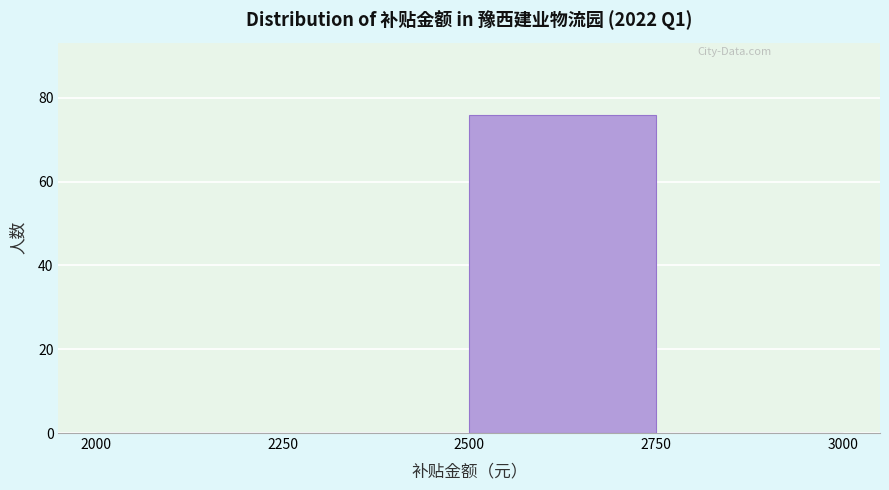

Reading left to right, list every bar in this chart as the range it spans on the x-axis followed by its height. The values are not printed on the chart, so give them approximately, as read against the axis.

2000 to 2250: 0
2250 to 2500: 0
2500 to 2750: 76
2750 to 3000: 0